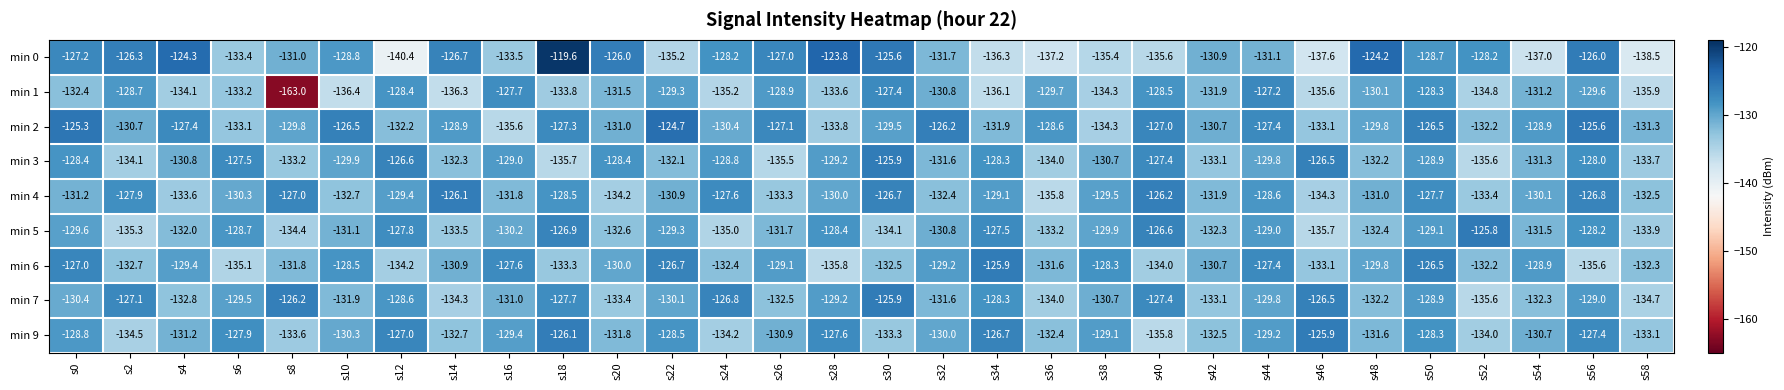

Rank the categories by min 5 value from highest to lowest.

s52, s40, s18, s34, s12, s56, s28, s6, s44, s50, s22, s0, s38, s16, s32, s10, s54, s26, s4, s42, s48, s20, s36, s14, s58, s30, s8, s24, s2, s46